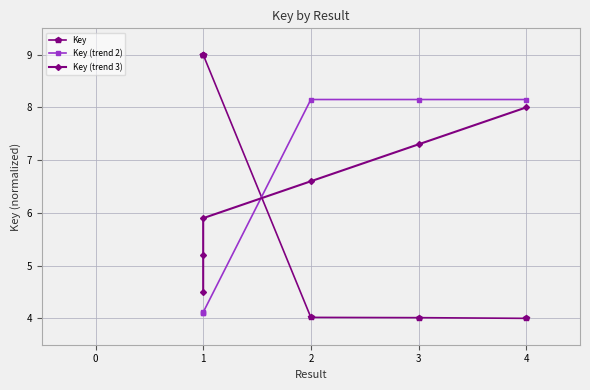

Reading left to right, extract all data points from this chart.

Key: 9.0	9.0	9.0	4.0	4.0	4.0
Key (trend 2): 4.1	4.1	4.1	8.2	8.2	8.2
Key (trend 3): 4.5	5.2	5.9	6.6	7.3	8.0